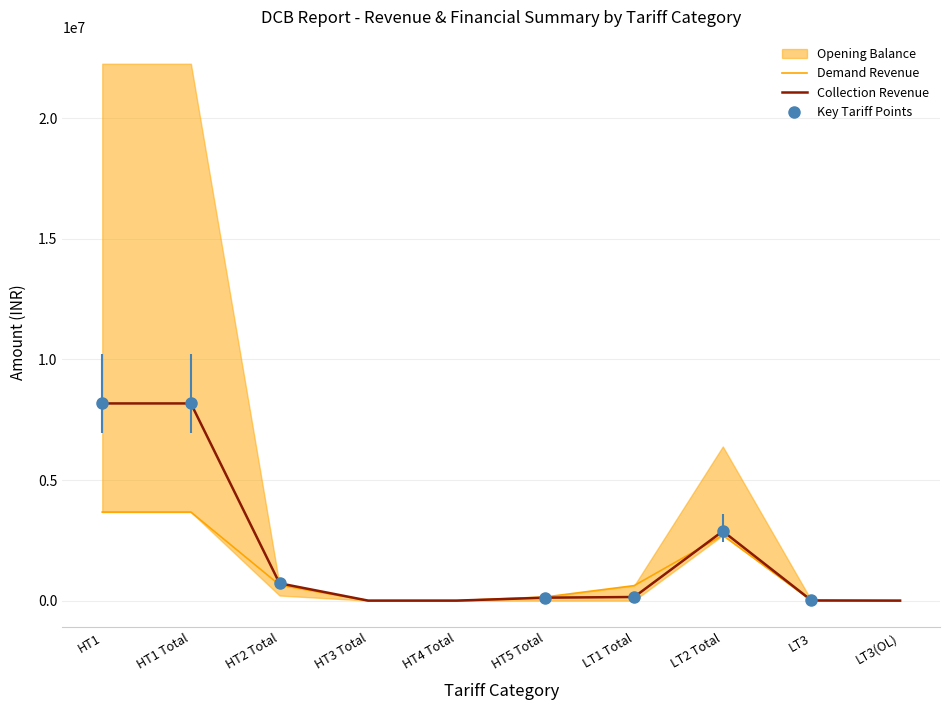

Where does the Demand Revenue series first go above 621309?

HT1